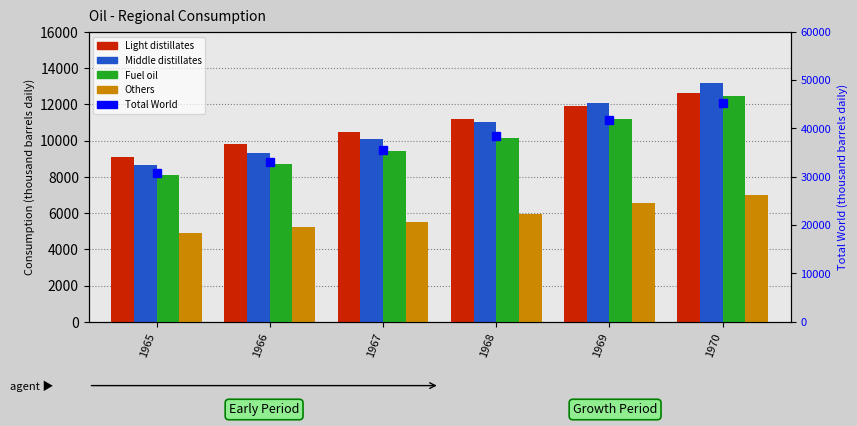

What is the value of the Others bar at the 4th from the left?

5969.5